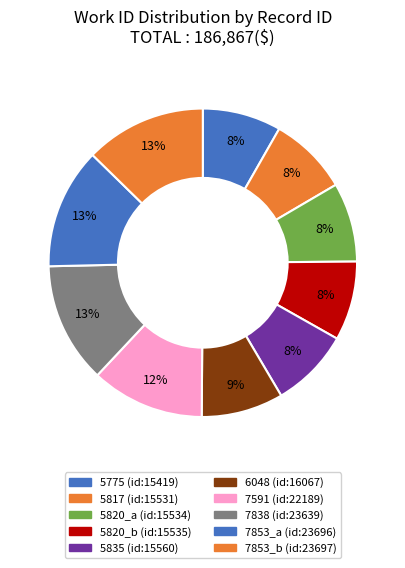

Rank the categories by value from lowest to highest.

5775, 5817, 5820_a, 5820_b, 5835, 6048, 7591, 7838, 7853_a, 7853_b